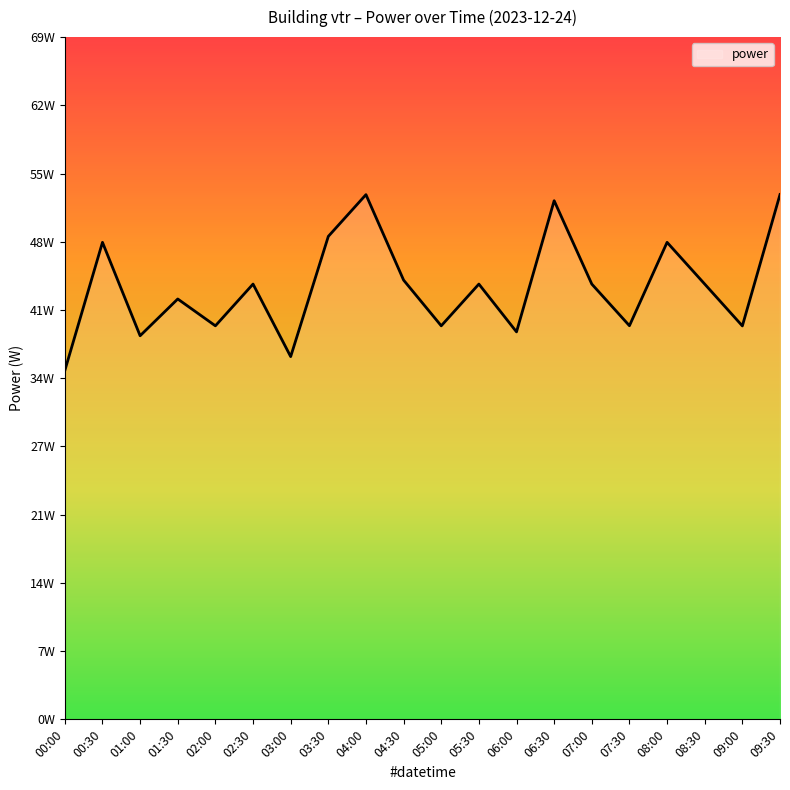

What is the difference between the maximum and minimum values?

17.7